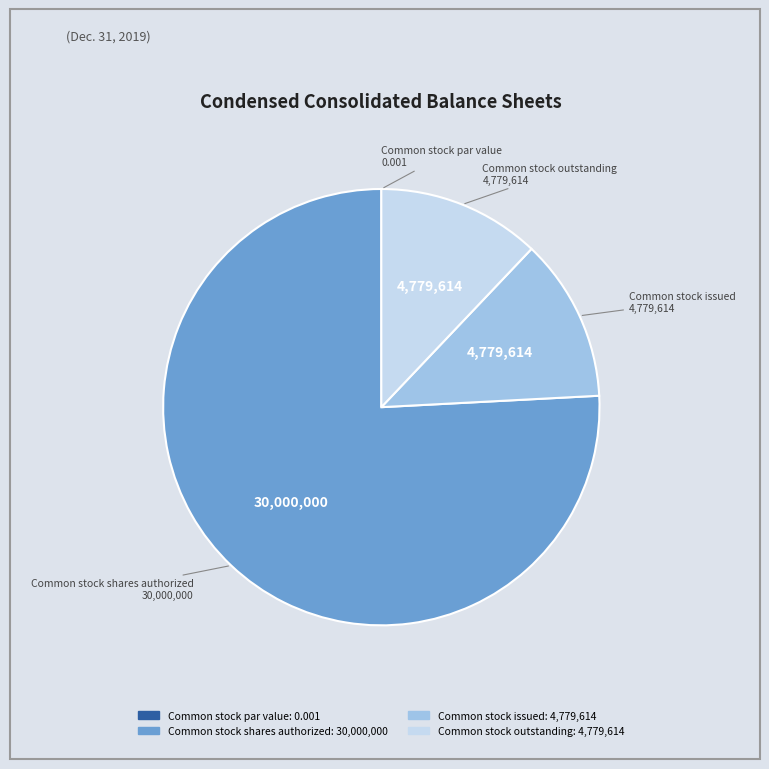

Which has a higher value, Common stock shares authorized or Common stock issued?

Common stock shares authorized